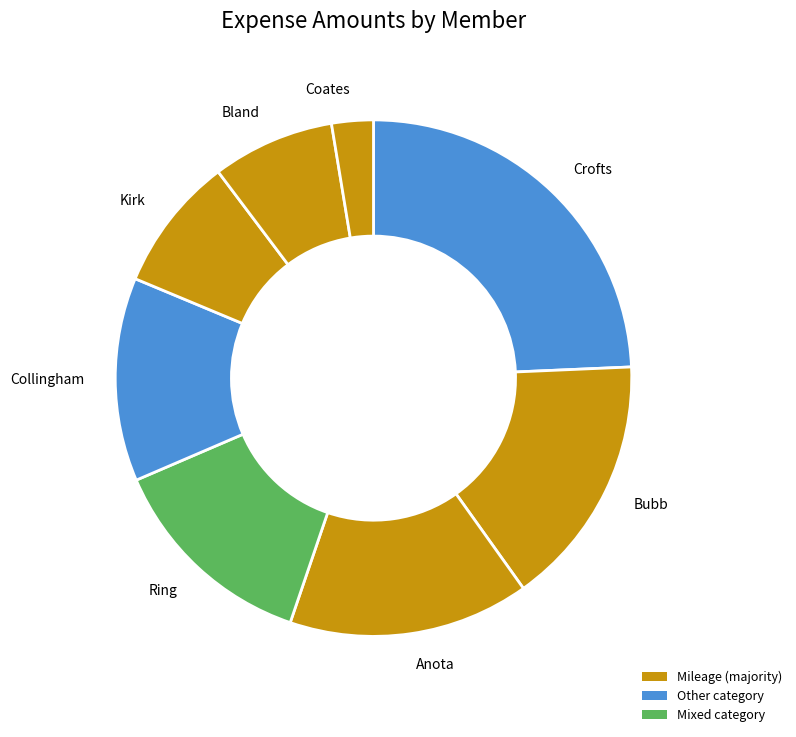

Is the sum of Crofts and Collingham greater than half?

No